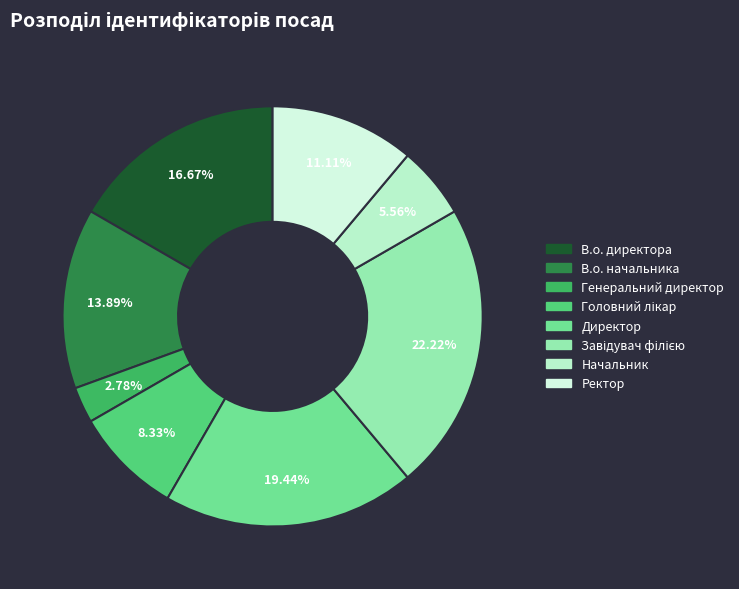

Does Завідувач філією represent more than half of the total?

No